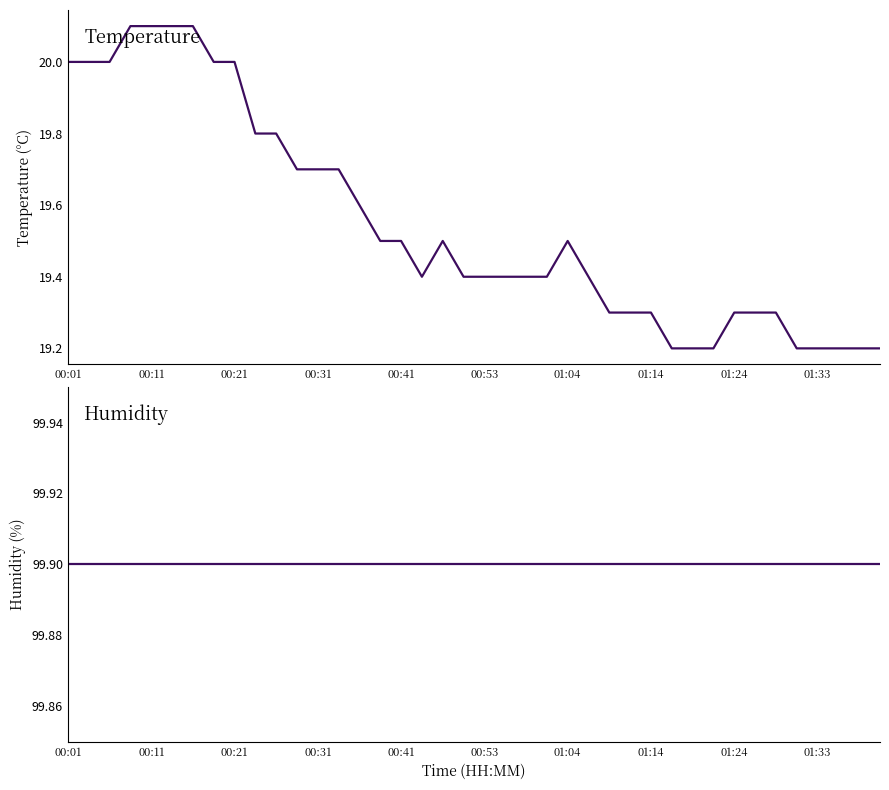

What is the value of the humidity point at the 15th from the left?

99.9